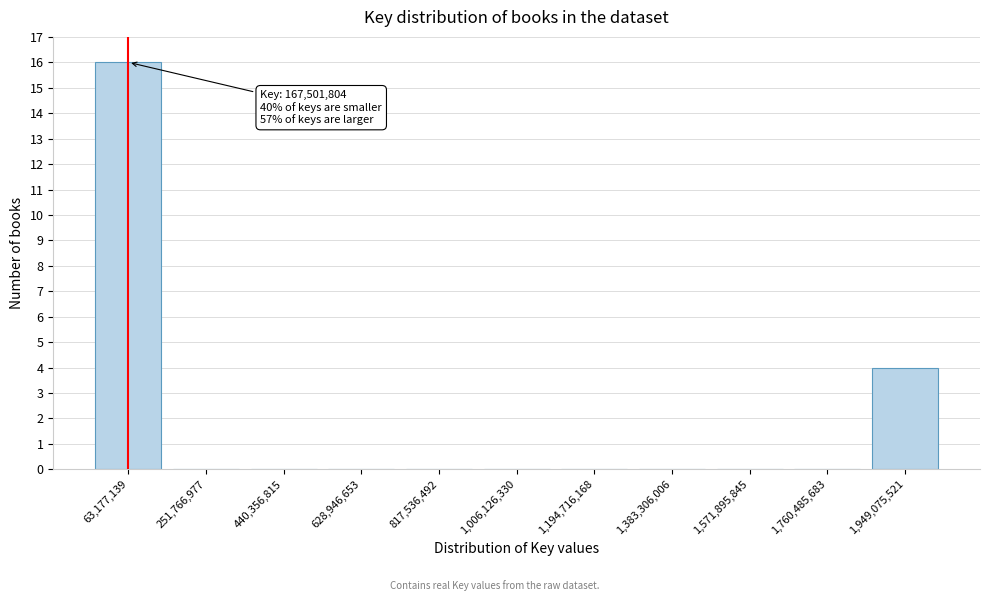

Reading right to left, extract all data points from this chart.

1,949,075,521=4	1,760,485,683=0	1,571,895,845=0	1,383,306,006=0	1,194,716,168=0	1,006,126,330=0	817,536,492=0	628,946,653=0	440,356,815=0	251,766,977=0	63,177,139=16